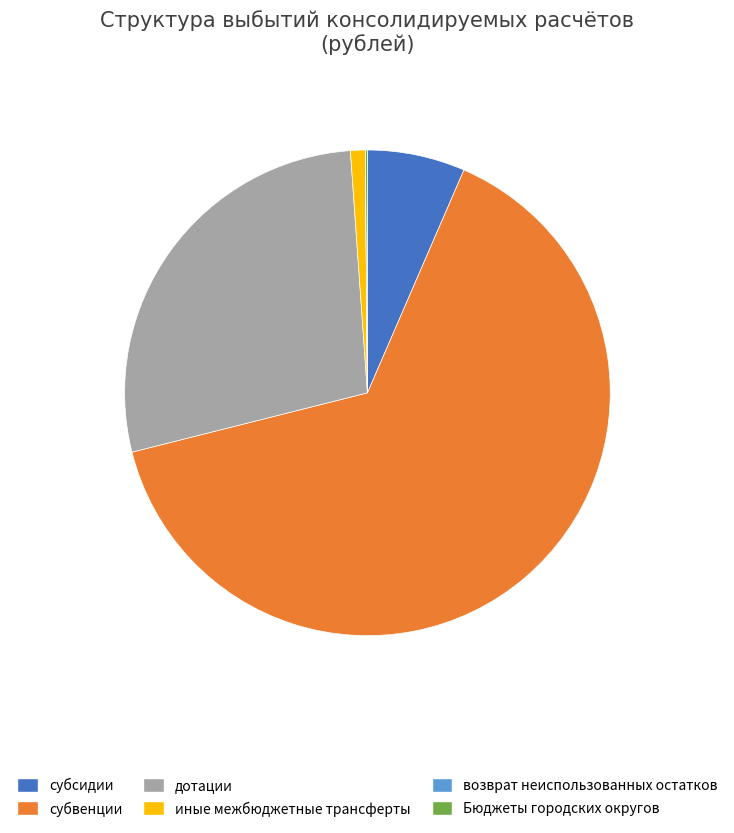

True or false: дотации accounts for 28% of the total.

True